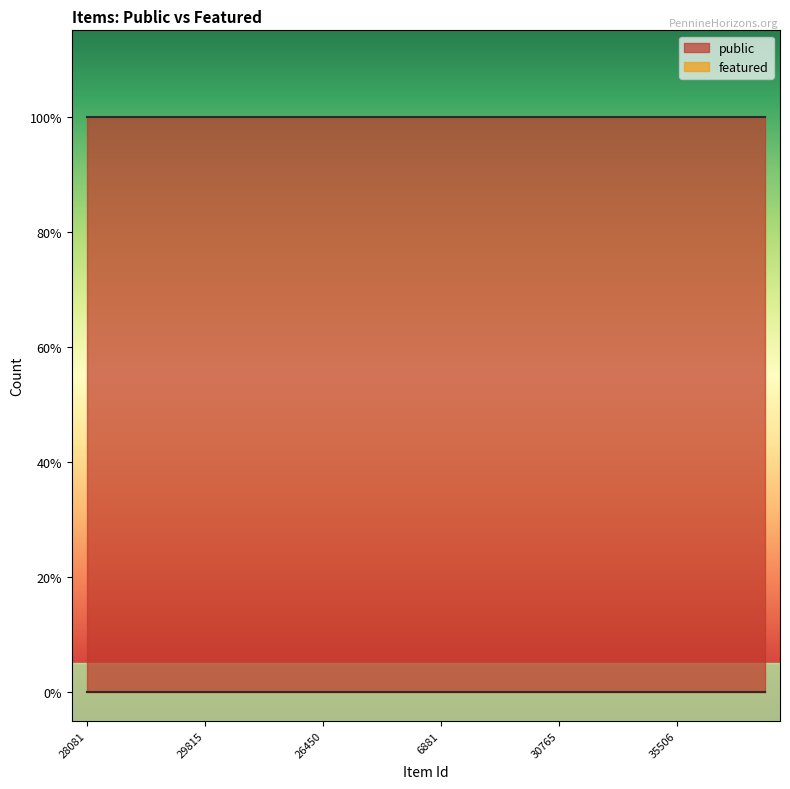

Rank the series by their average value, from highest to lowest.

public, featured